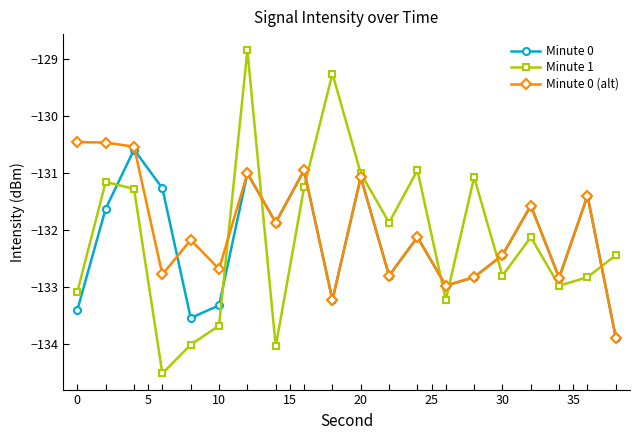

How many interior local peaks does the Minute 0 series have?

7